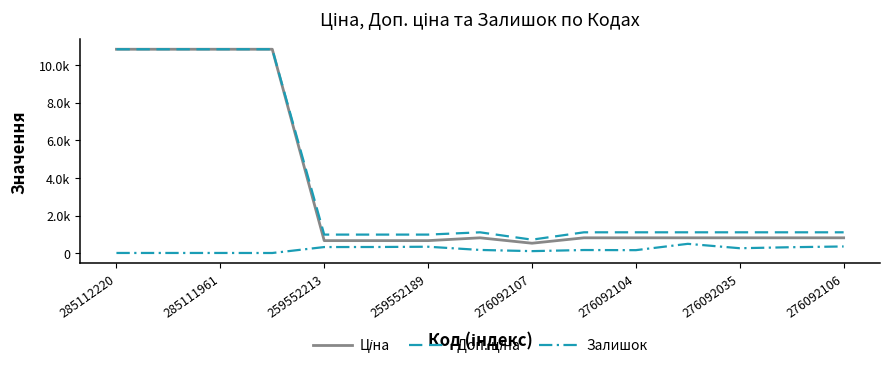

Is this an area chart (filled region under the line)?

No